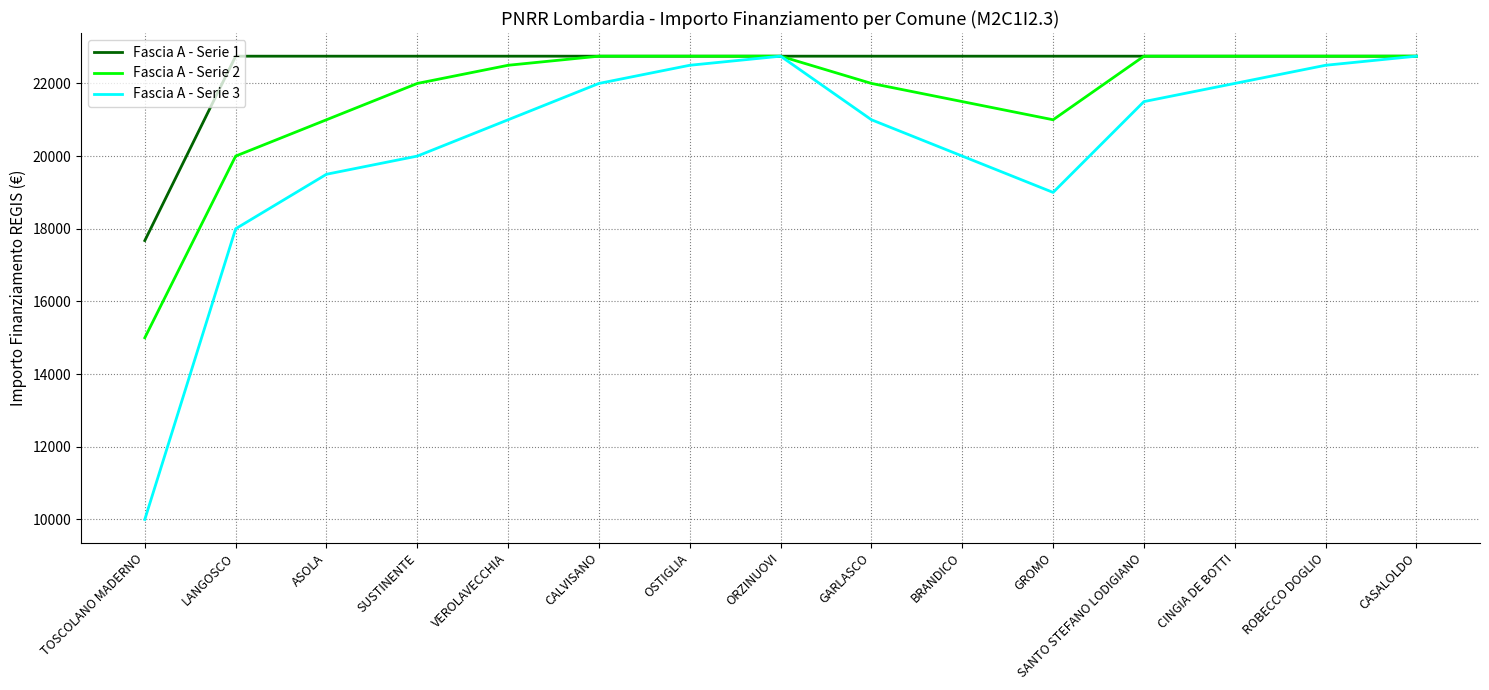

Reading left to right, extract all data points from this chart.

Fascia A - Serie 1: TOSCOLANO MADERNO=17674.8	LANGOSCO=22750.0	ASOLA=22750.0	SUSTINENTE=22750.0	VEROLAVECCHIA=22750.0	CALVISANO=22750.0	OSTIGLIA=22750.0	ORZINUOVI=22750.0	GARLASCO=22750.0	BRANDICO=22750.0	GROMO=22750.0	SANTO STEFANO LODIGIANO=22750.0	CINGIA DE BOTTI=22750.0	ROBECCO DOGLIO=22750.0	CASALOLDO=22750.0
Fascia A - Serie 2: TOSCOLANO MADERNO=15000.0	LANGOSCO=20000.0	ASOLA=21000.0	SUSTINENTE=22000.0	VEROLAVECCHIA=22500.0	CALVISANO=22750.0	OSTIGLIA=22750.0	ORZINUOVI=22750.0	GARLASCO=22000.0	BRANDICO=21500.0	GROMO=21000.0	SANTO STEFANO LODIGIANO=22750.0	CINGIA DE BOTTI=22750.0	ROBECCO DOGLIO=22750.0	CASALOLDO=22750.0
Fascia A - Serie 3: TOSCOLANO MADERNO=10000.0	LANGOSCO=18000.0	ASOLA=19500.0	SUSTINENTE=20000.0	VEROLAVECCHIA=21000.0	CALVISANO=22000.0	OSTIGLIA=22500.0	ORZINUOVI=22750.0	GARLASCO=21000.0	BRANDICO=20000.0	GROMO=19000.0	SANTO STEFANO LODIGIANO=21500.0	CINGIA DE BOTTI=22000.0	ROBECCO DOGLIO=22500.0	CASALOLDO=22750.0